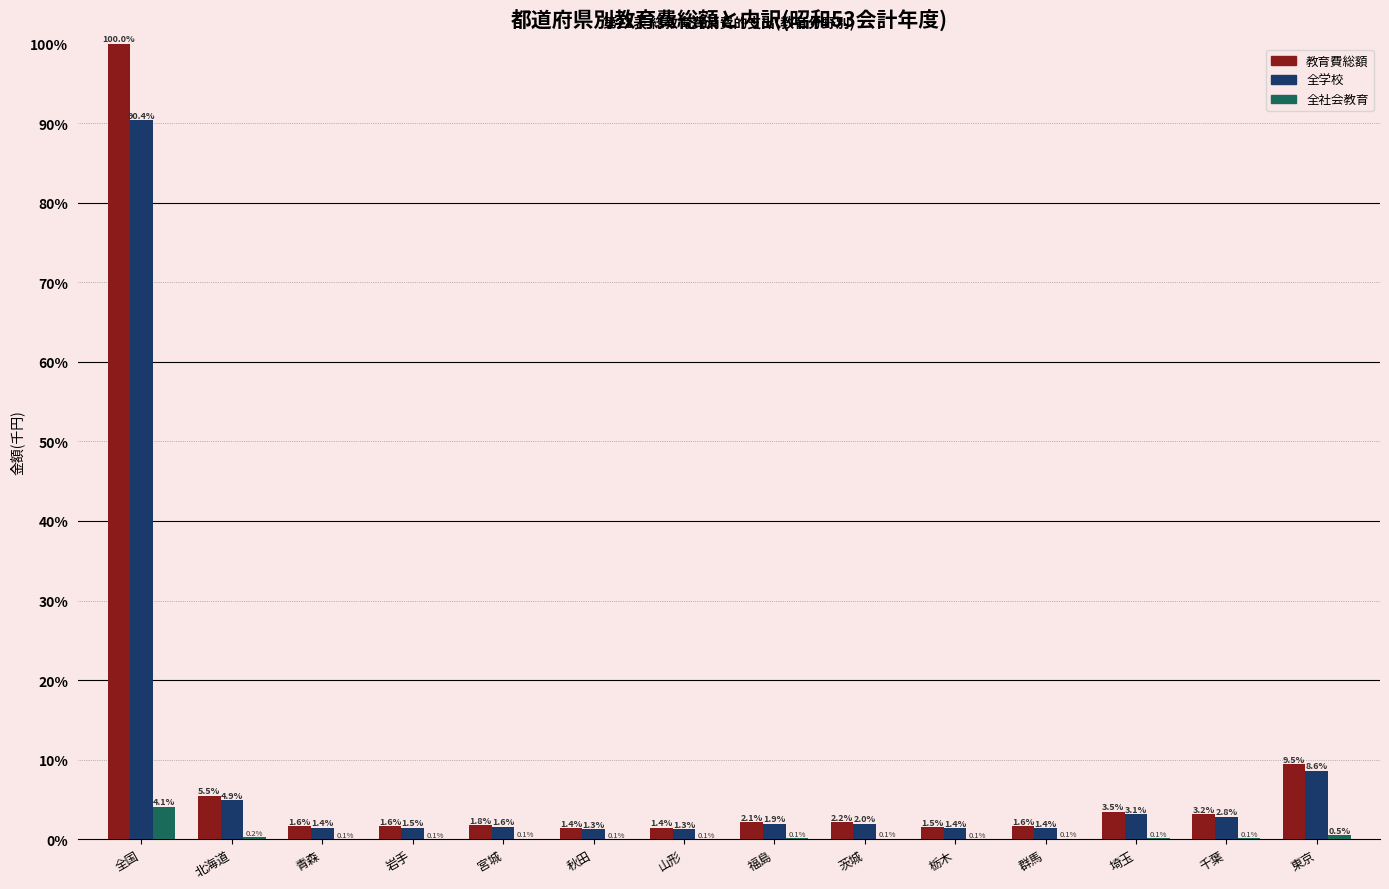

At which label is 全社会教育 closest to 2?

東京